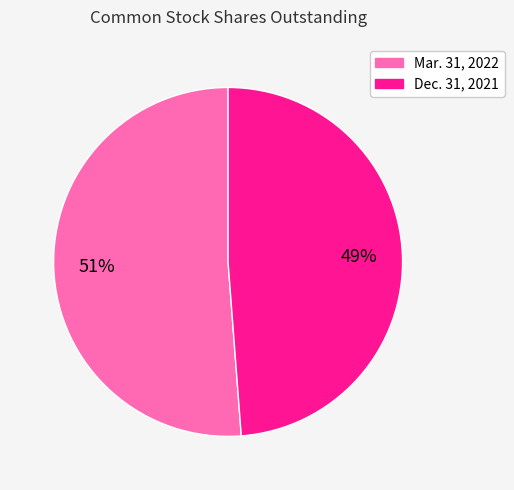

Between Dec. 31, 2021 and Mar. 31, 2022, which is larger?

Mar. 31, 2022